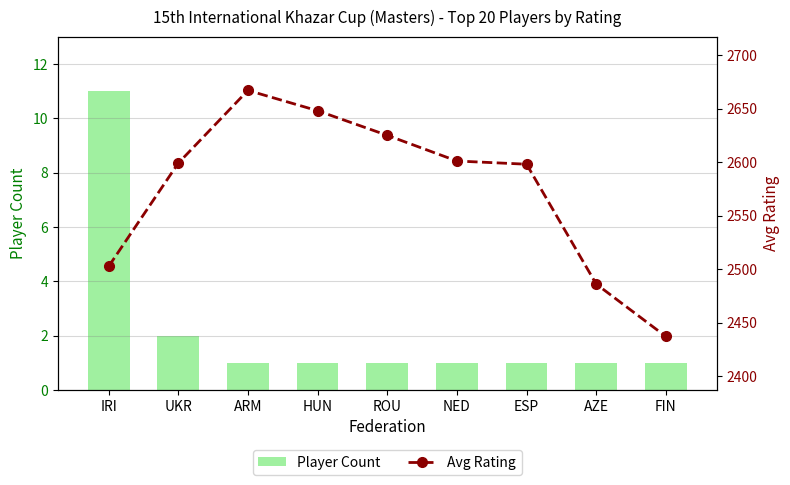

List the labels in order of Avg Rating value, largest first.

ARM, HUN, ROU, NED, UKR, ESP, IRI, AZE, FIN